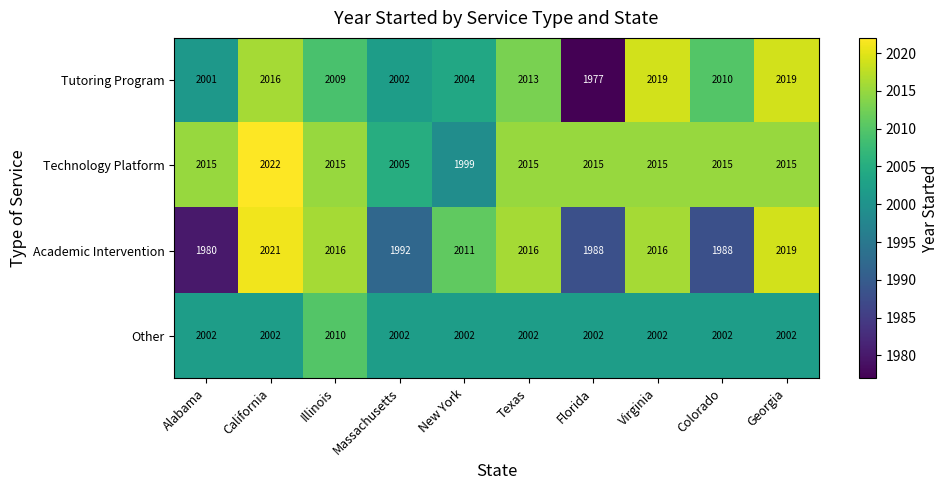

True or false: Other has a value of 454 at Texas.

False